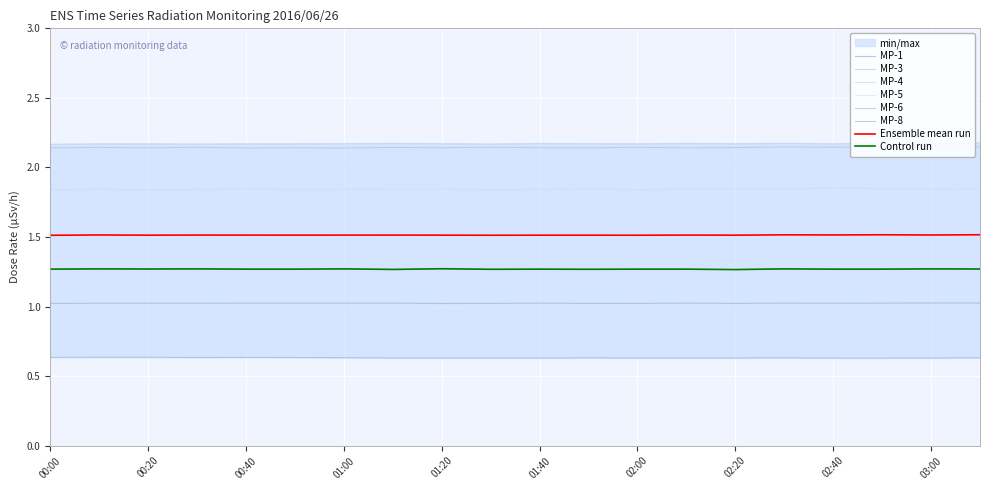

Which series has the largest total across all categories?

MP-4